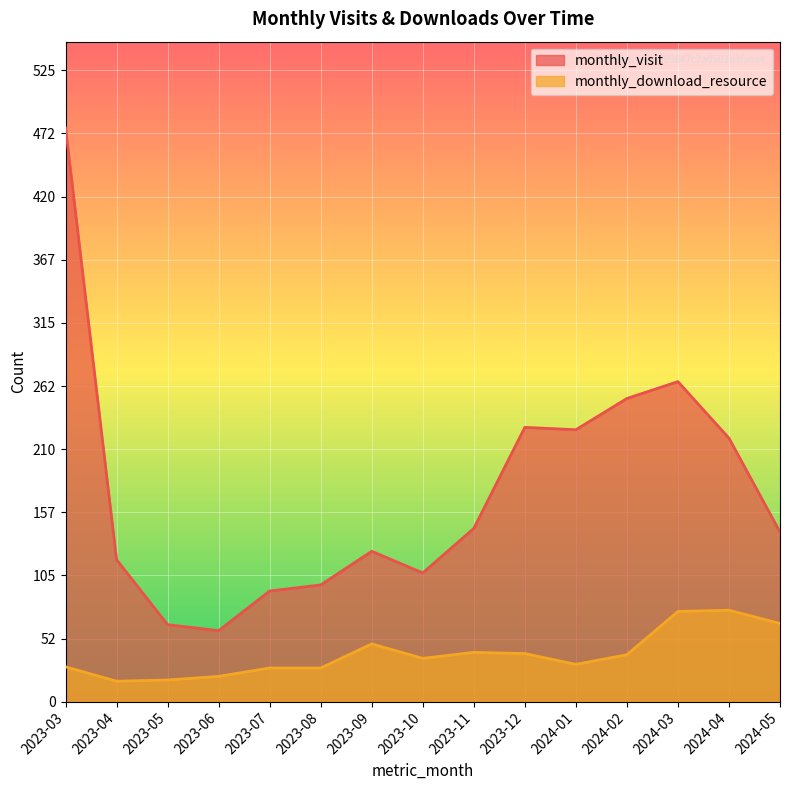

What is the total value across all series at 2024-03?

341